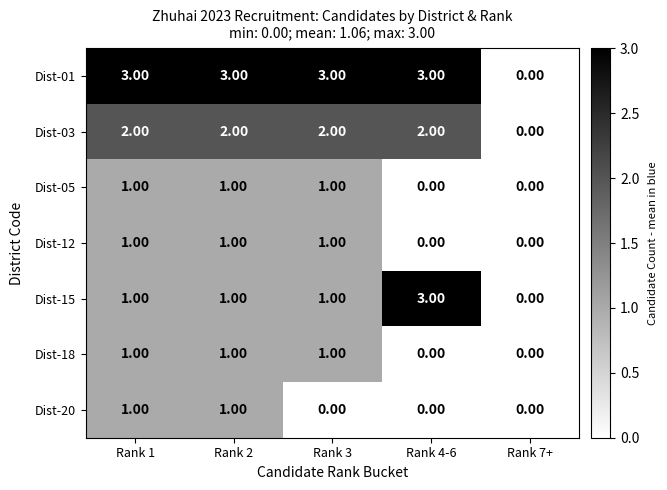

What is the spread (max minus min) of values at Rank 4-6?

3